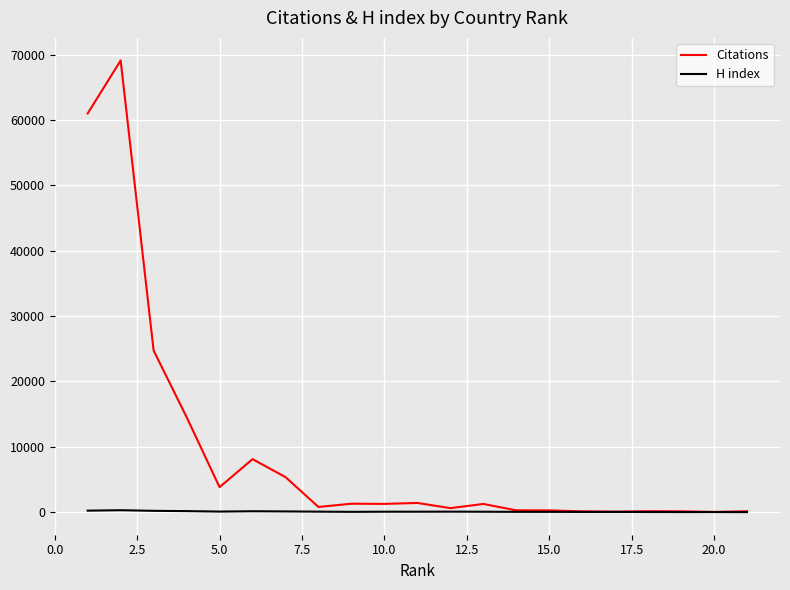

What is the greatest value displayed?

69106